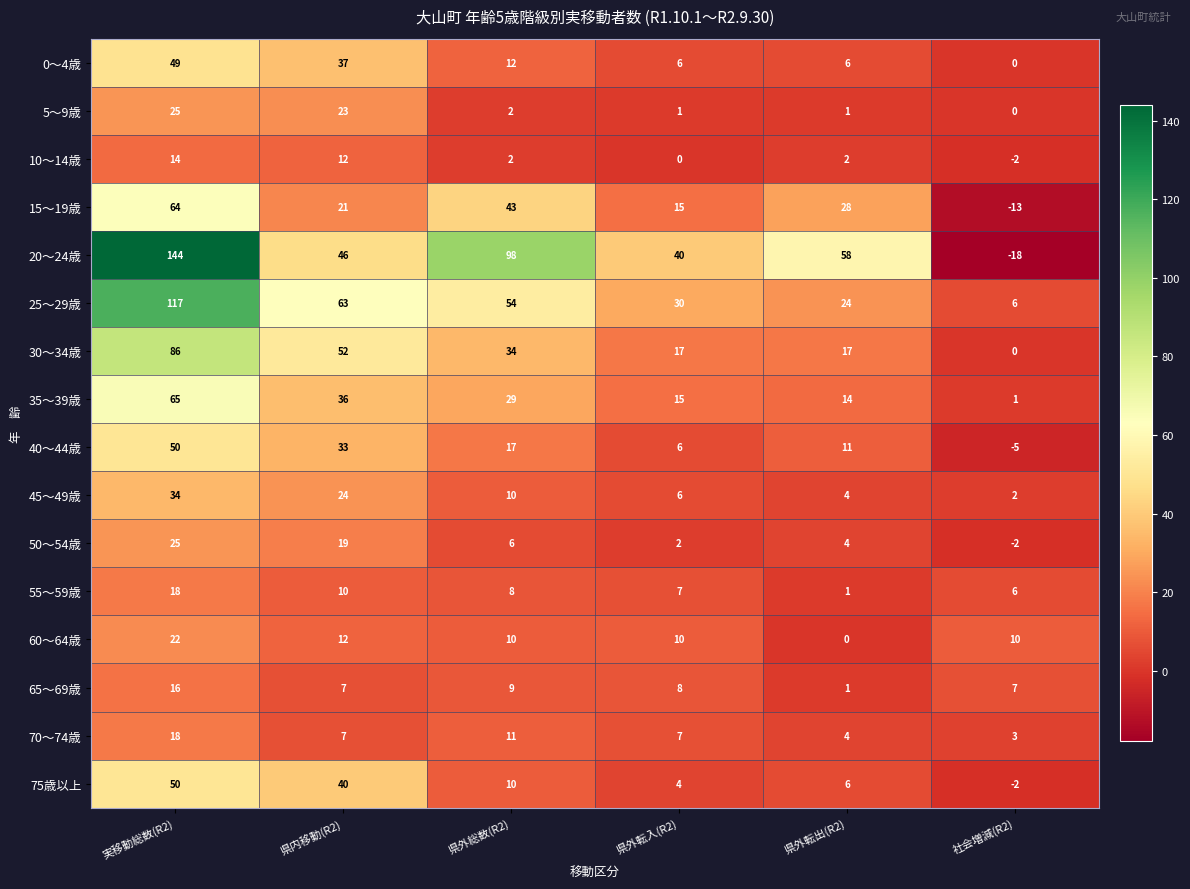

What is the difference between the 25～29歳 values at 実移動総数(R2) and 社会増減(R2)?

111